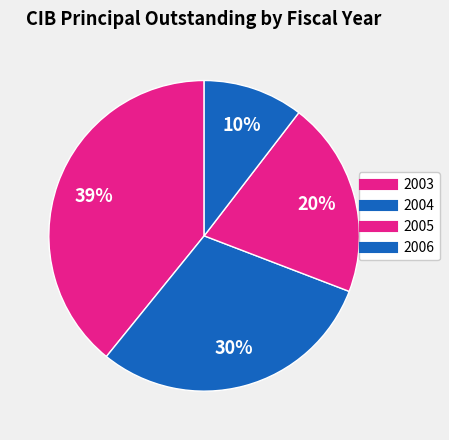

What percentage is the 2003 slice, to the nearest percent?

39%